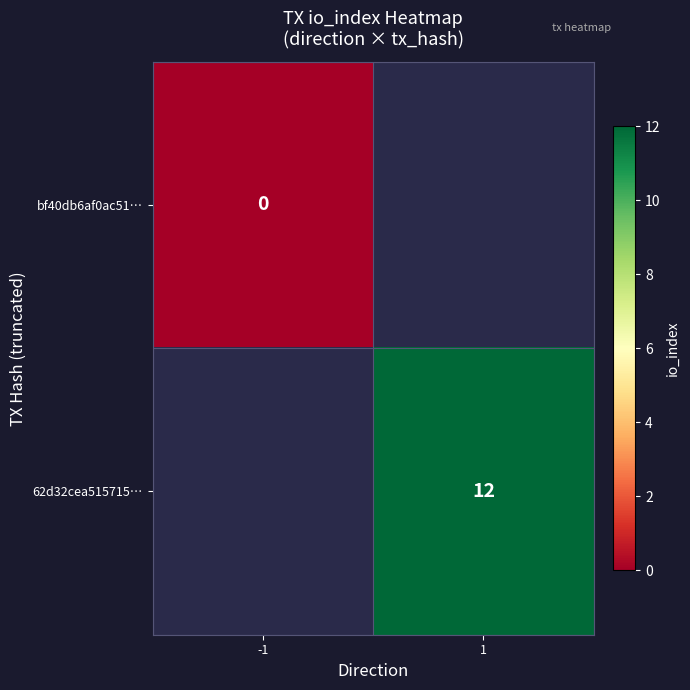

Is it true that 62d32cea515715… equals 12 at 1?

True